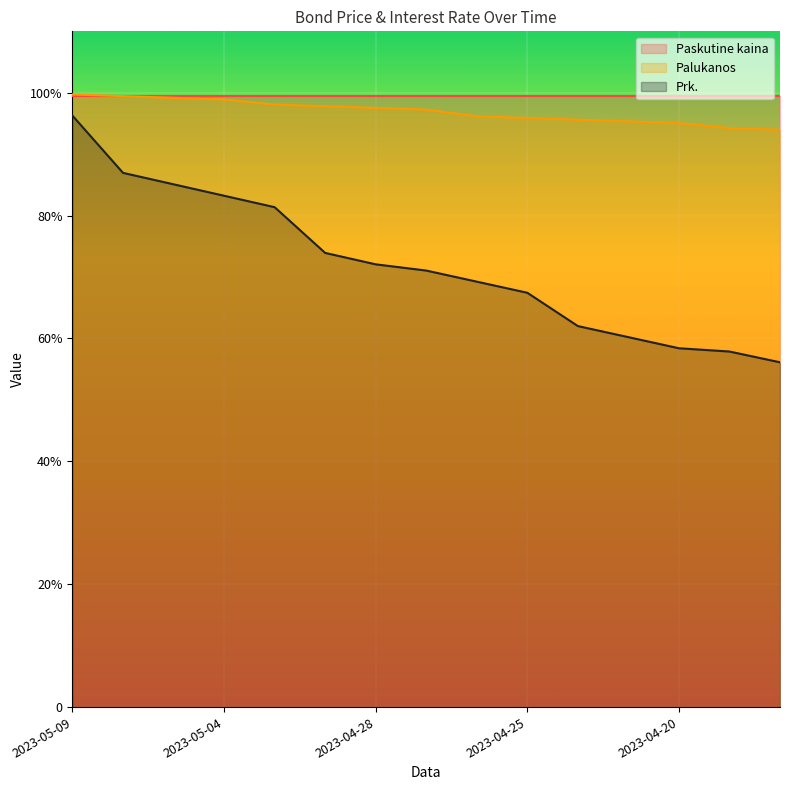

What is the label of the 10th point from the left?

2023-04-25